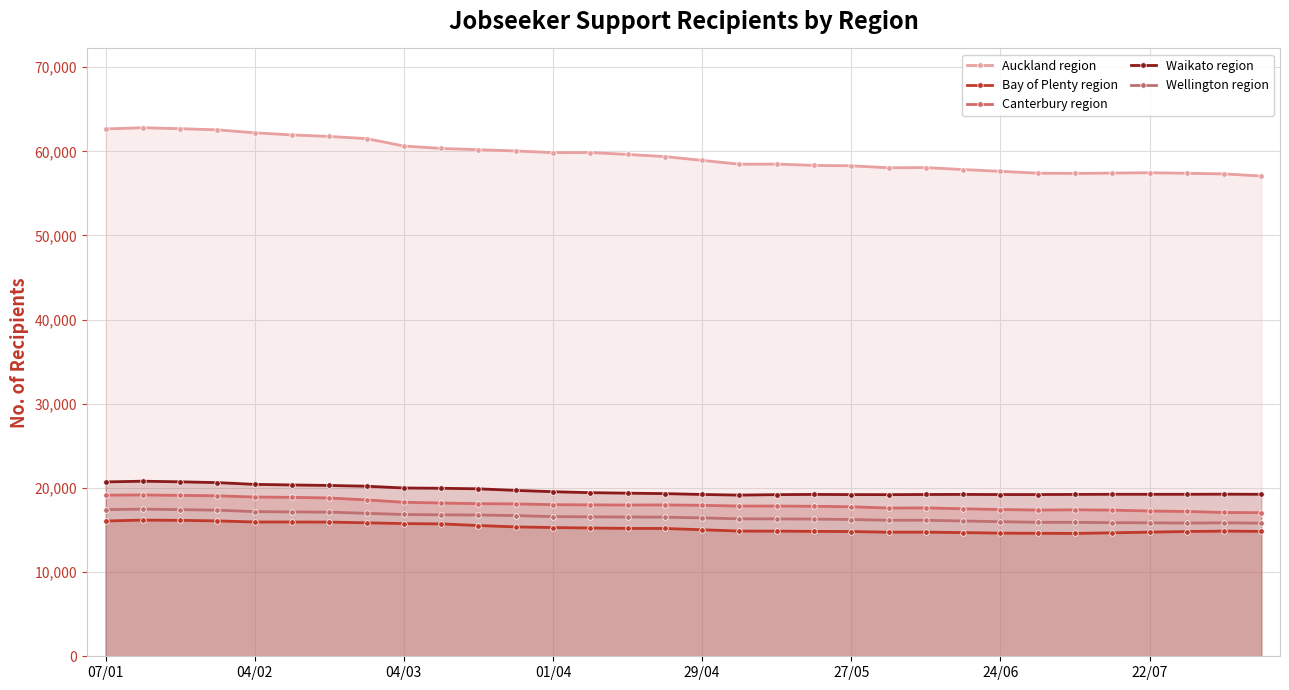

What is the maximum value shown in the chart?

62805